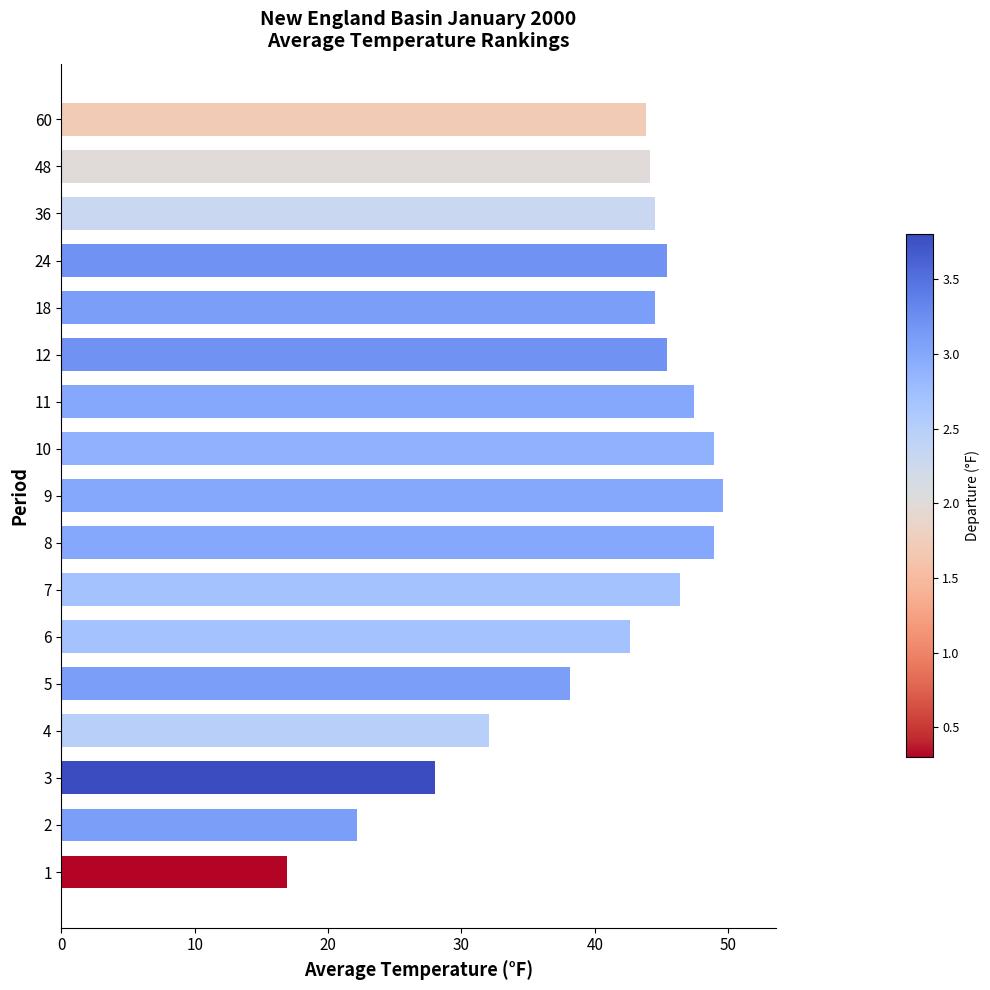

Reading top to bottom, extract all data points from this chart.

43.8	44.1	44.5	45.4	44.5	45.4	47.4	48.9	49.6	48.9	46.4	42.6	38.1	32.1	28.0	22.2	16.9